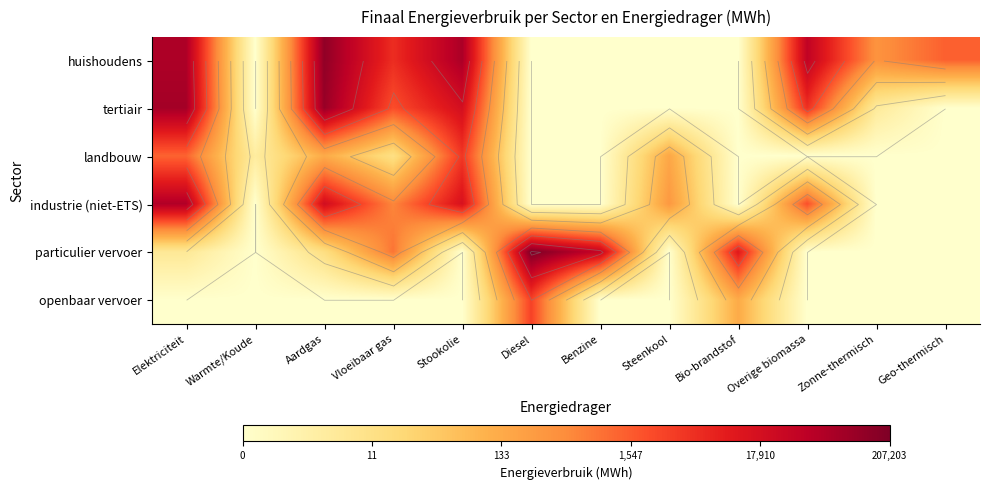

How many series are shown in this chart?

6